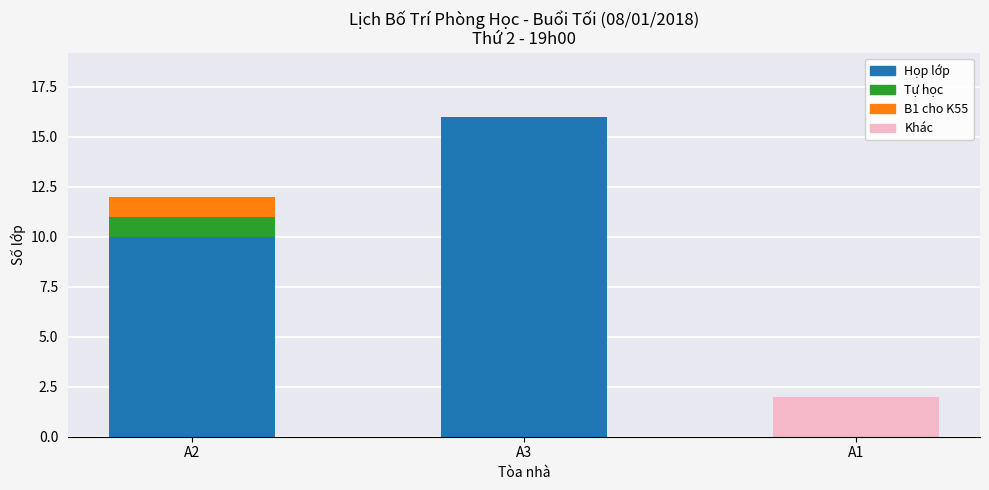

What is the maximum value for Họp lớp?

16